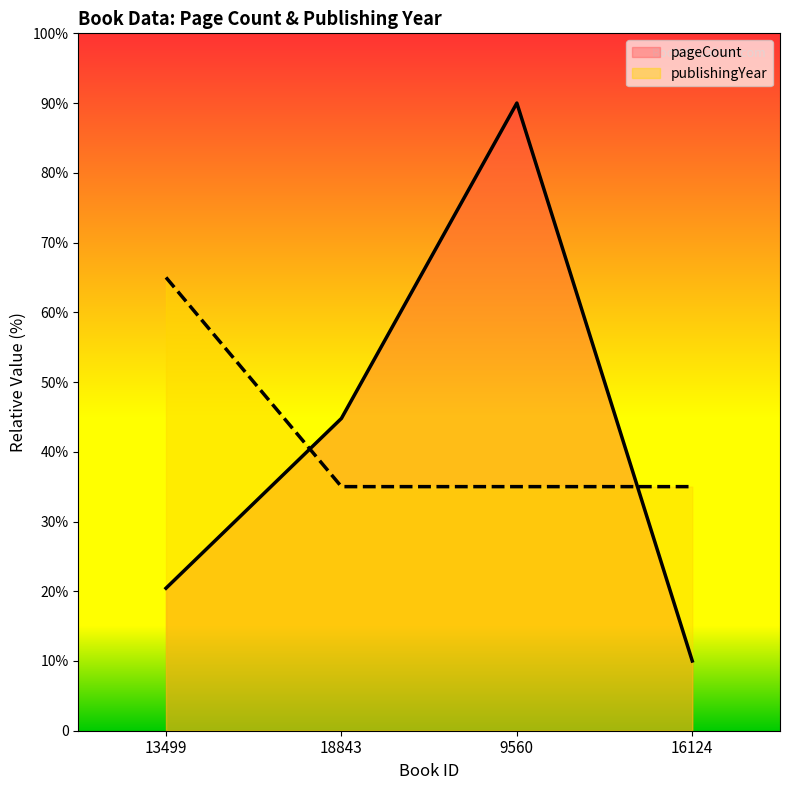

Between 18843 and 16124, which series saw the biggest shift?

pageCount